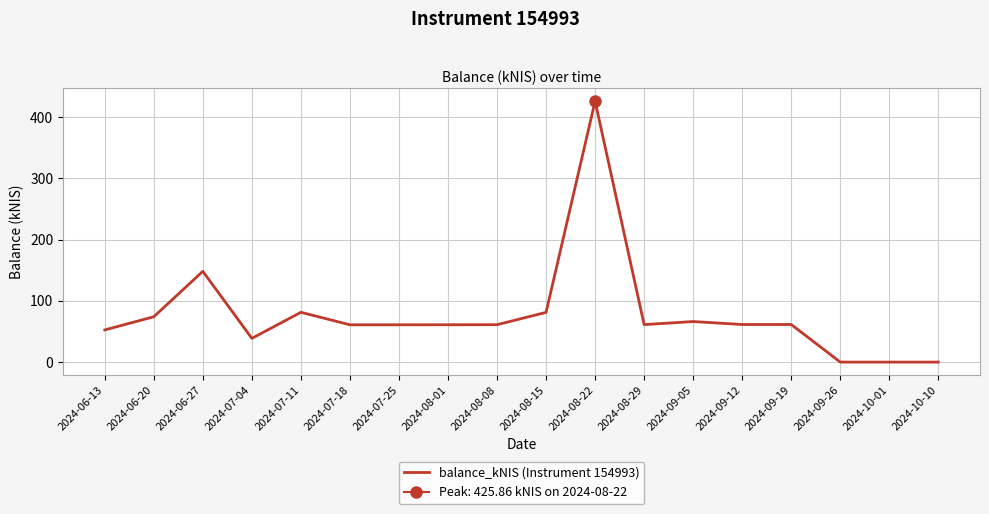

Is it true that the value at 2024-06-20 is 74.2?

True